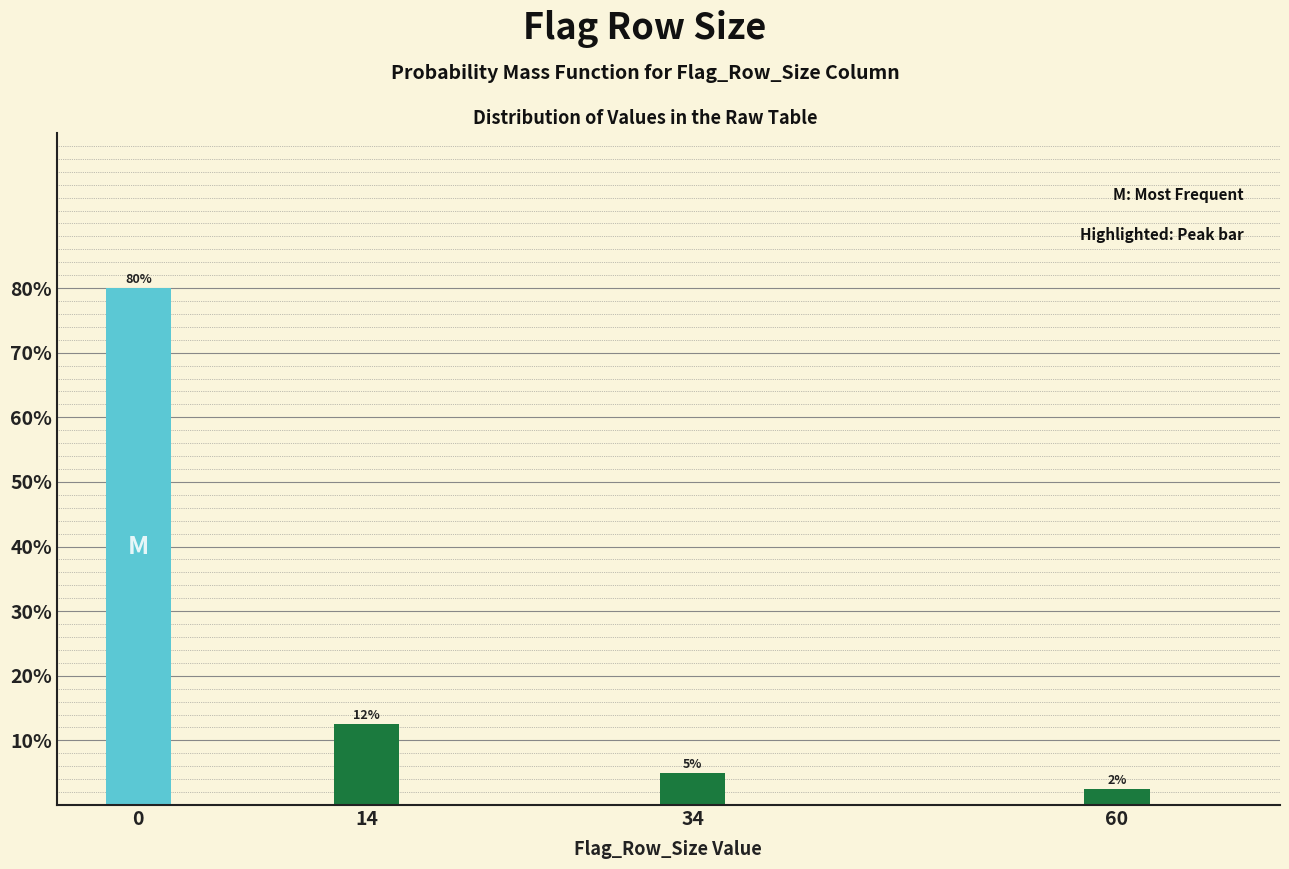

Is it true that the value at 34 is 5.0?

True